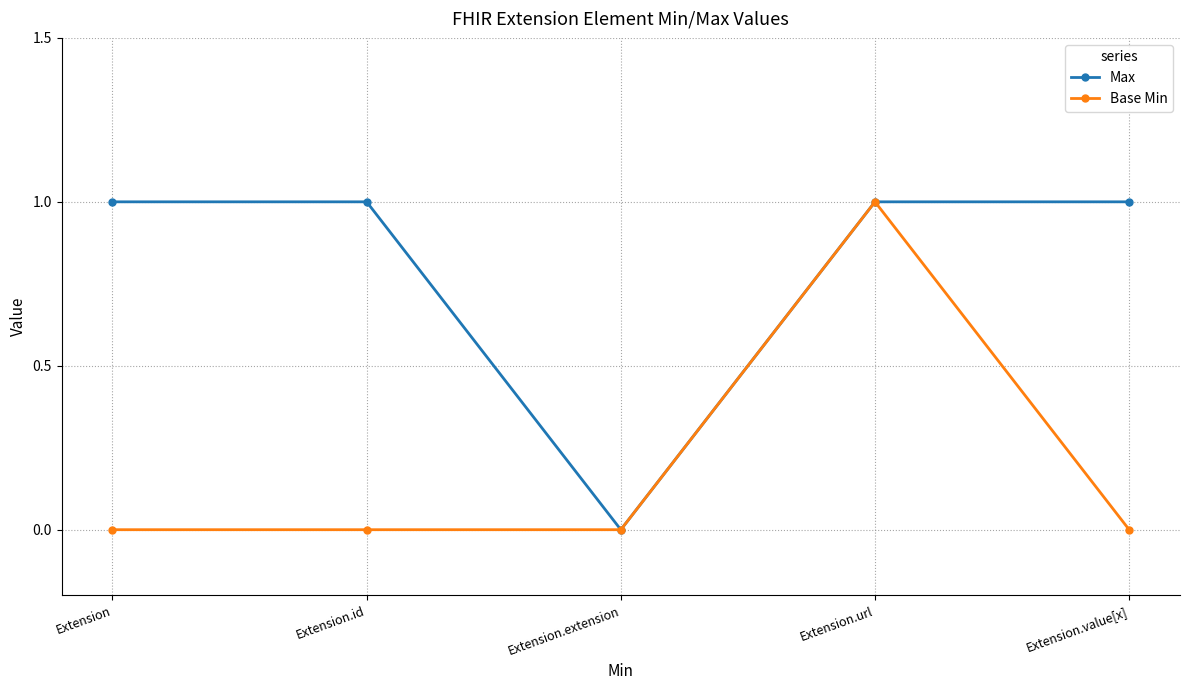

The Max series shows 1 at Extension. True or false?

True